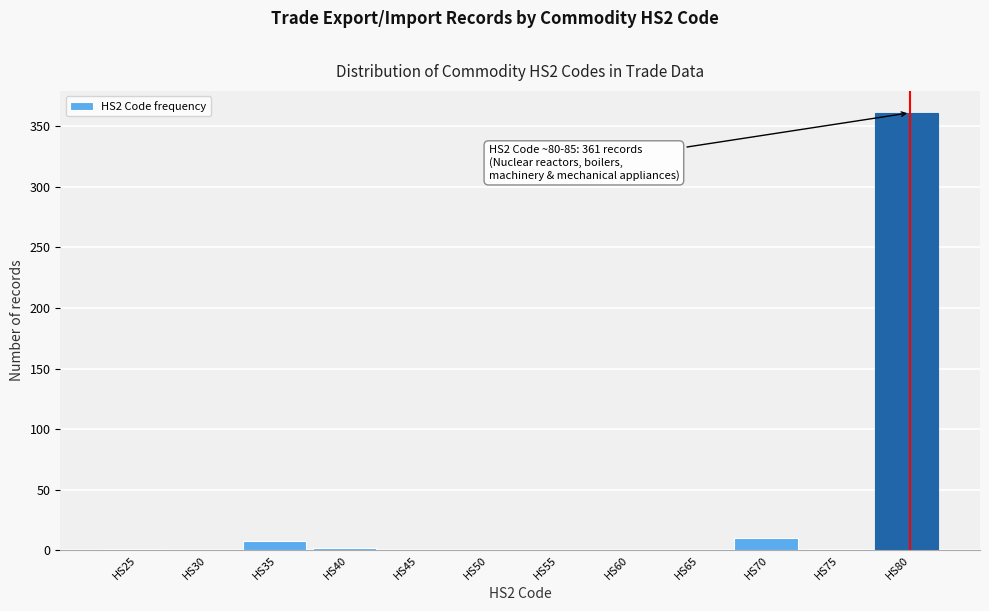

What is the change in value from HS50 to HS80?

+361